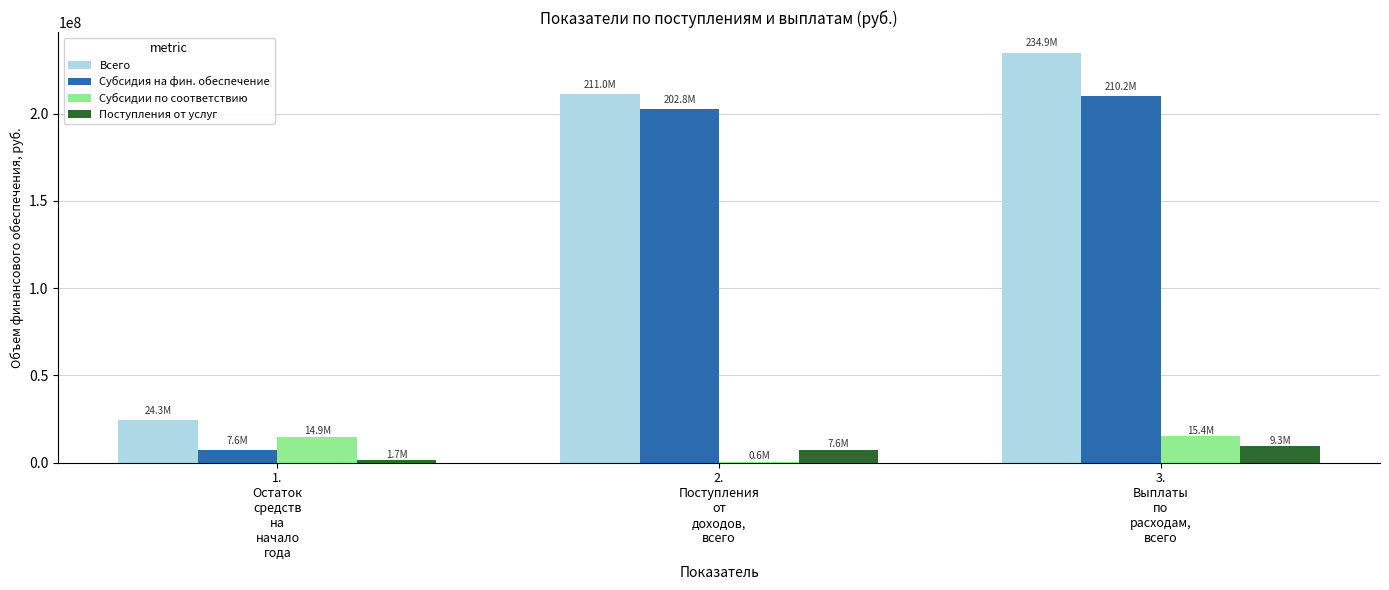

What is the sum of all Всего values?

470160082.1